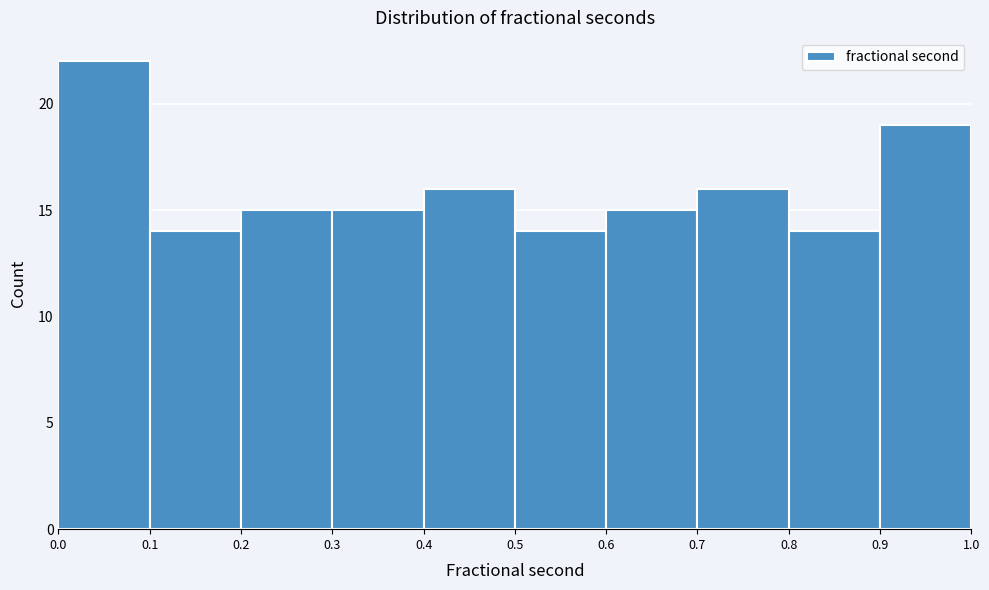

Reading left to right, list every bar in this chart as the range it spans on the x-axis followed by its height. The values are not printed on the chart, so give them approximately, as read against the axis.

0.0 to 0.1: 22
0.1 to 0.2: 14
0.2 to 0.3: 15
0.3 to 0.4: 15
0.4 to 0.5: 16
0.5 to 0.6: 14
0.6 to 0.7: 15
0.7 to 0.8: 16
0.8 to 0.9: 14
0.9 to 1.0: 19